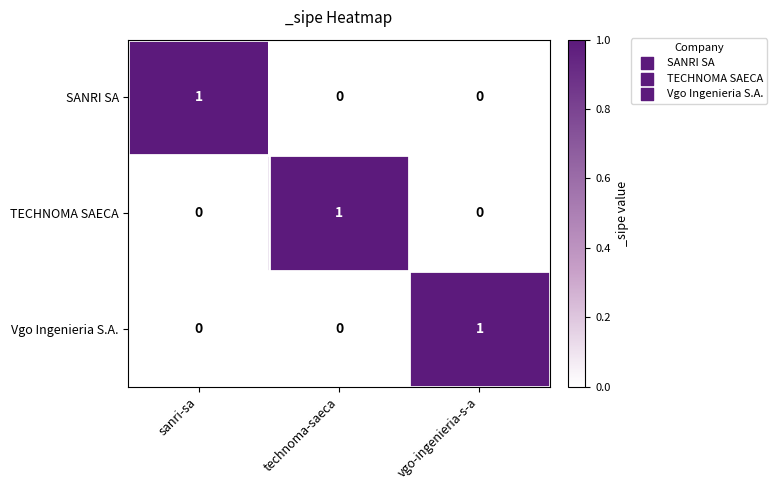

How many values in the SANRI SA series exceed 0?

1